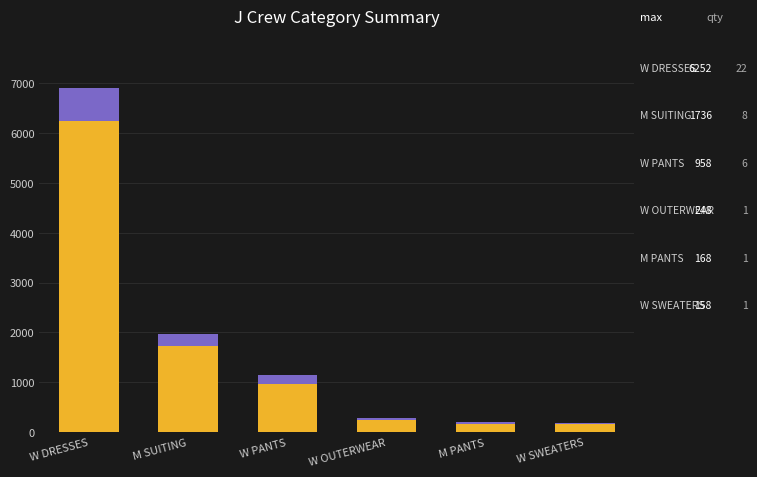

At which category is the sum across all series the highest?

W DRESSES